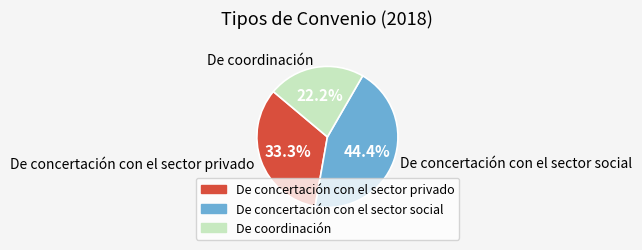

Count the number of slices in the pie.

3